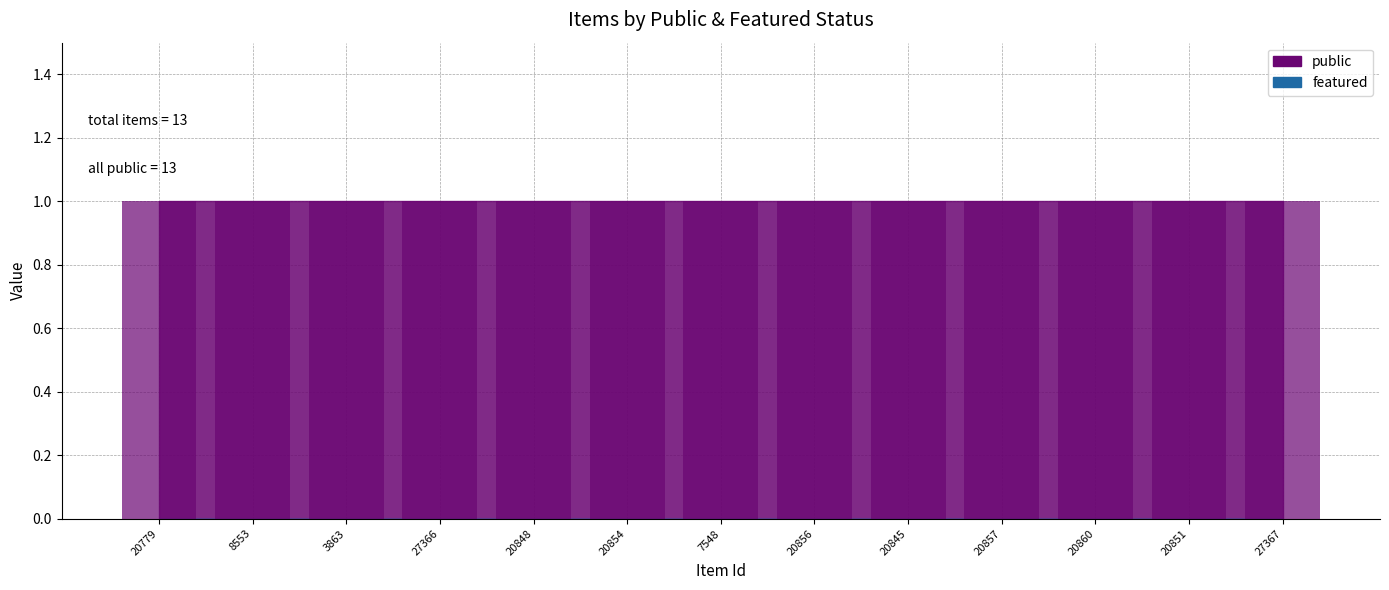

Which series has the largest total across all categories?

public